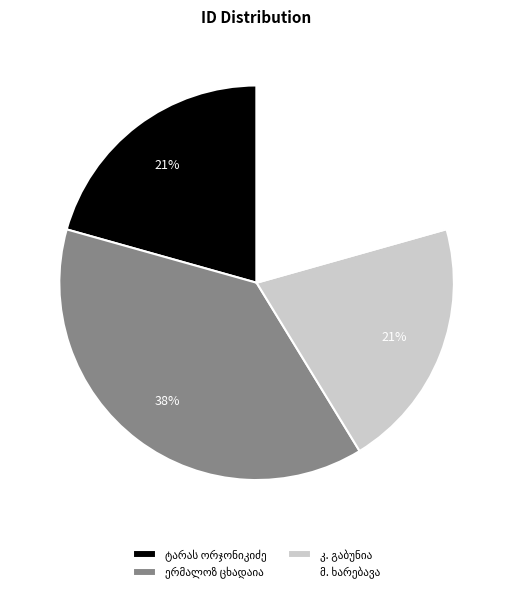

Is there a majority slice in this chart?

No